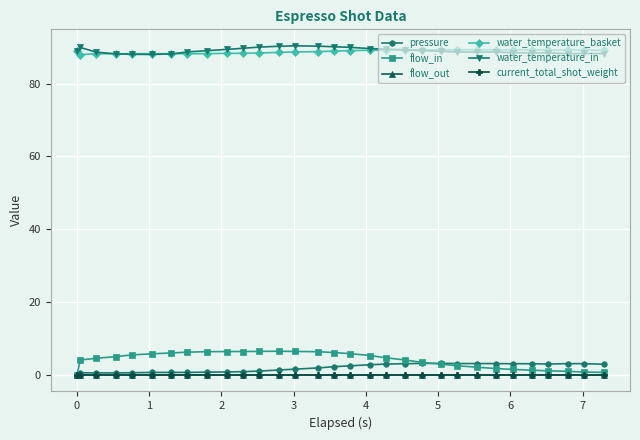

Does the chart have visible grid lines?

Yes